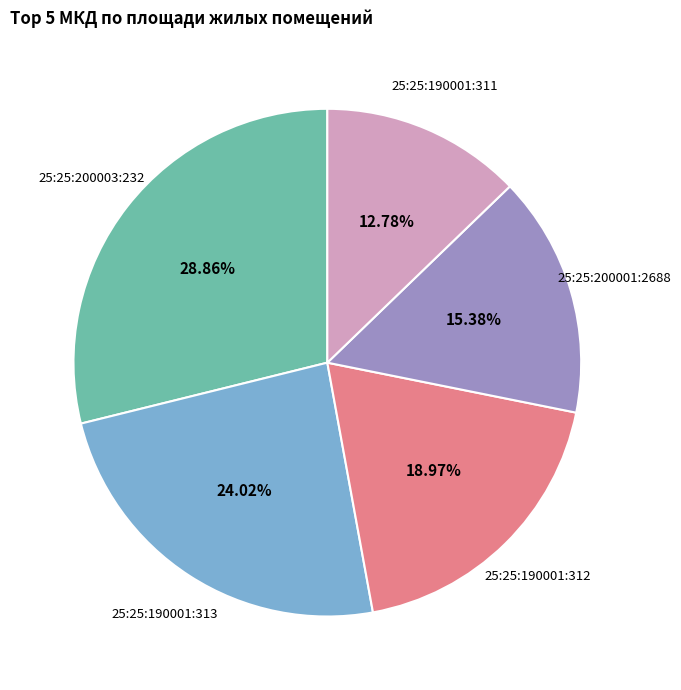

Is 25:25:190001:311 the majority of the pie?

No